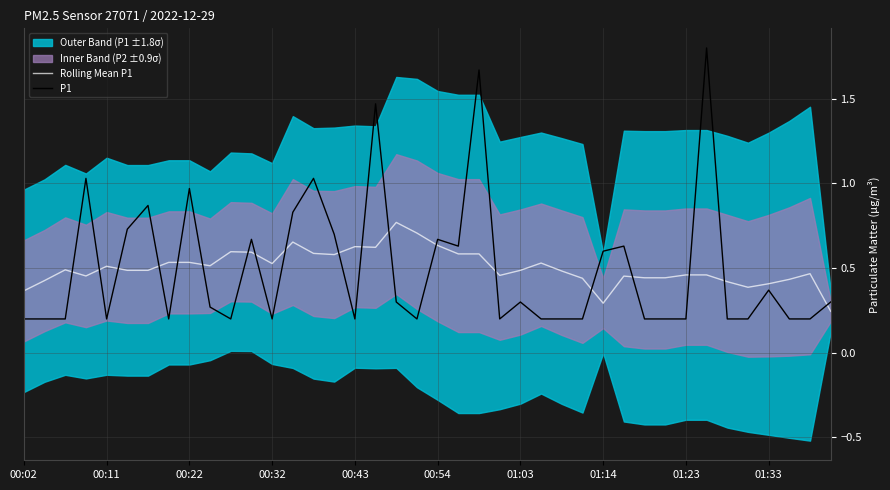

What is the average value of the P1 series?

0.5